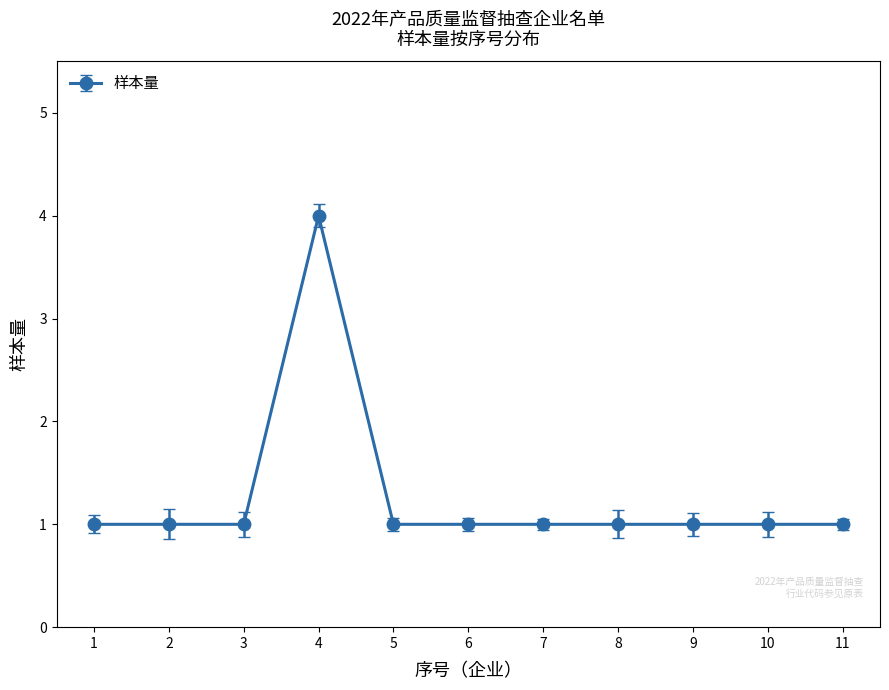

True or false: there are more than 0 points higher than both neighbors.

True